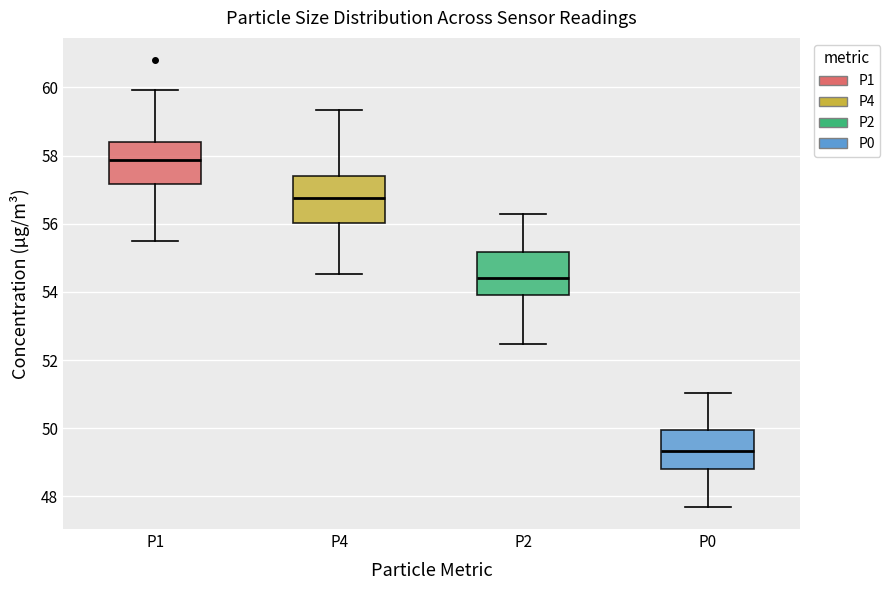

Which box's median line is the lowest?

P0